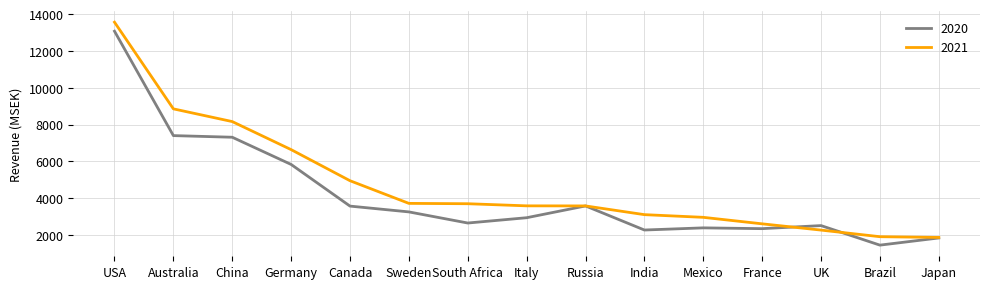

The 2021 series shows 1912 at Brazil. True or false?

True